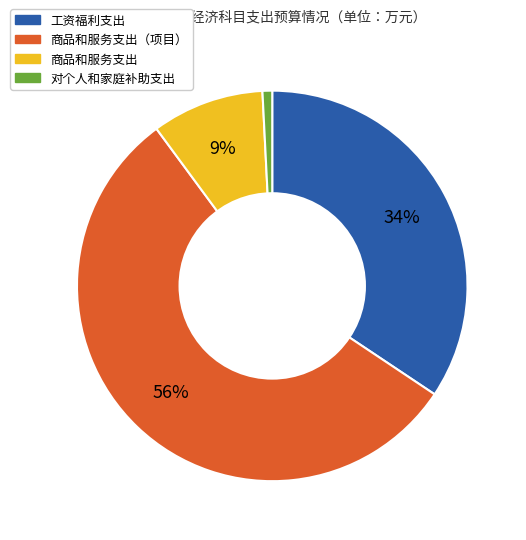

To the nearest percent, what is the average slice percentage?

25%